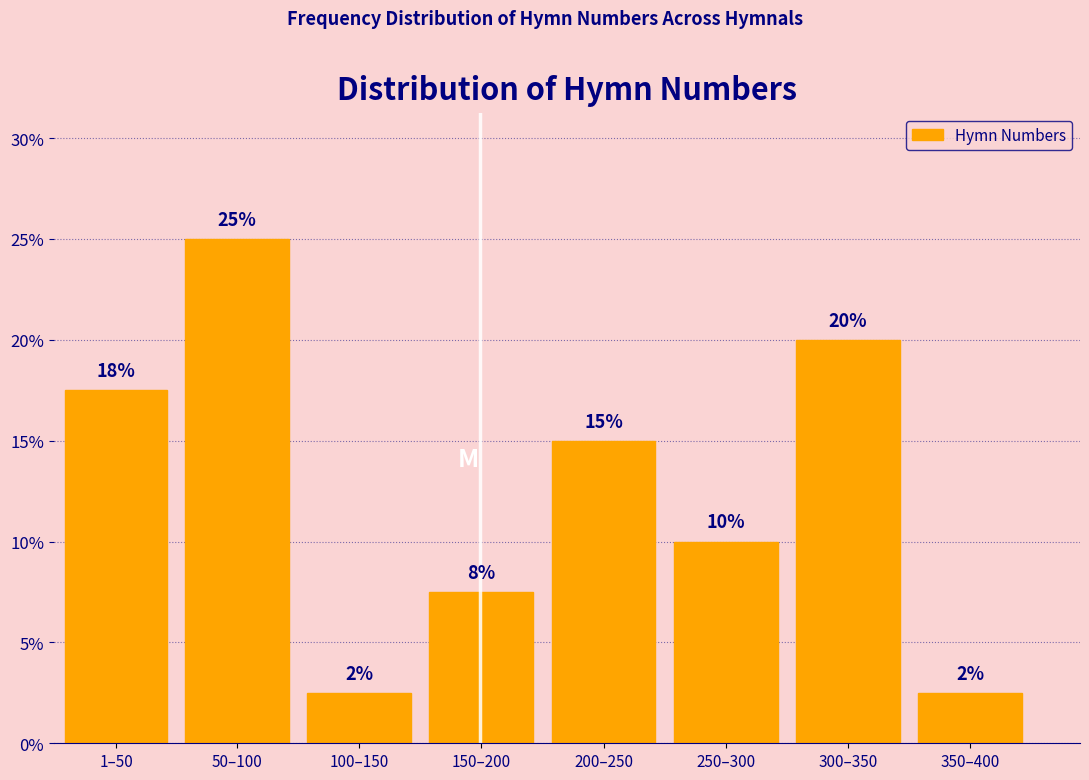

Read the value at 200–250.

15.0